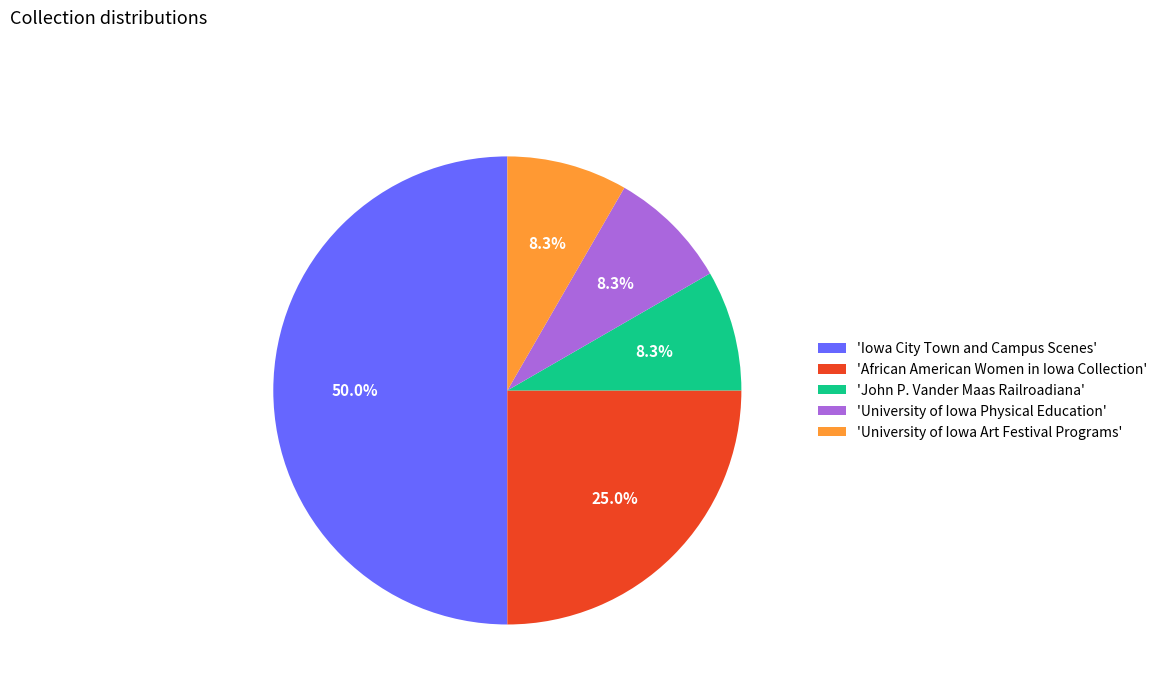

How many slices are in this pie chart?

5